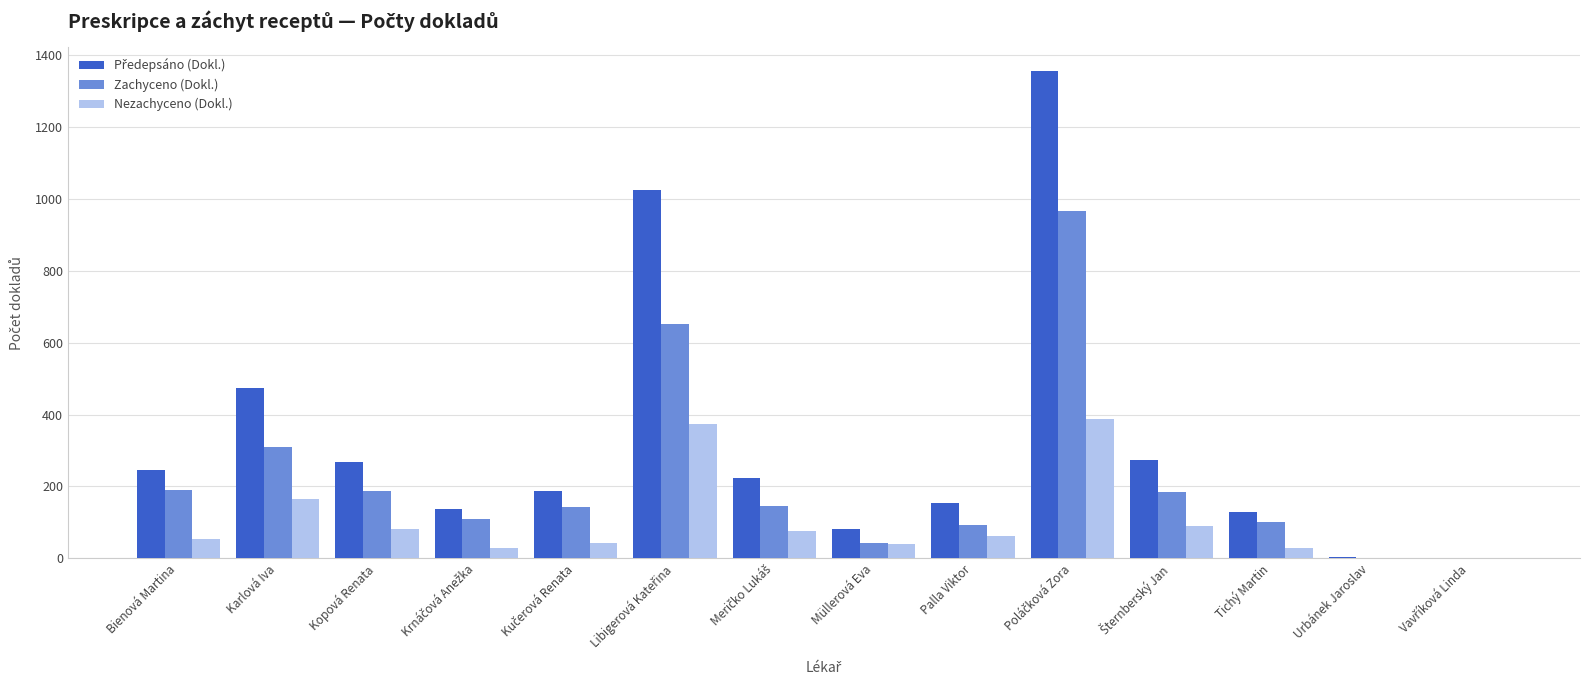

What is the greatest value displayed?

1355.0